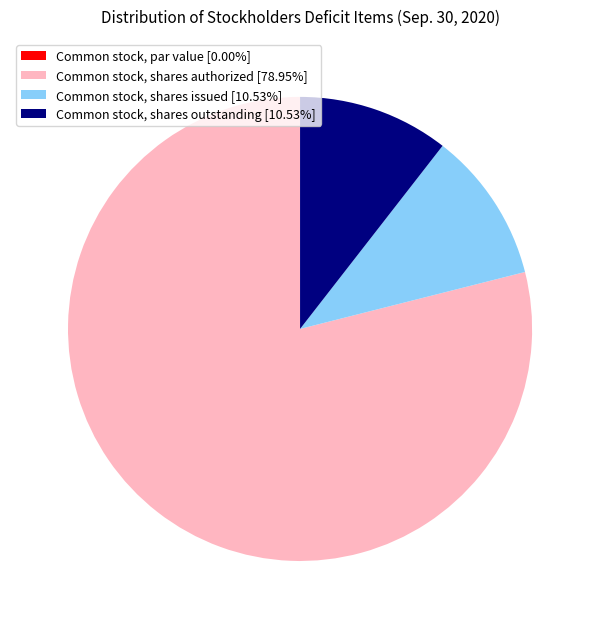

Which category has the biggest portion of the pie?

Common stock, shares authorized